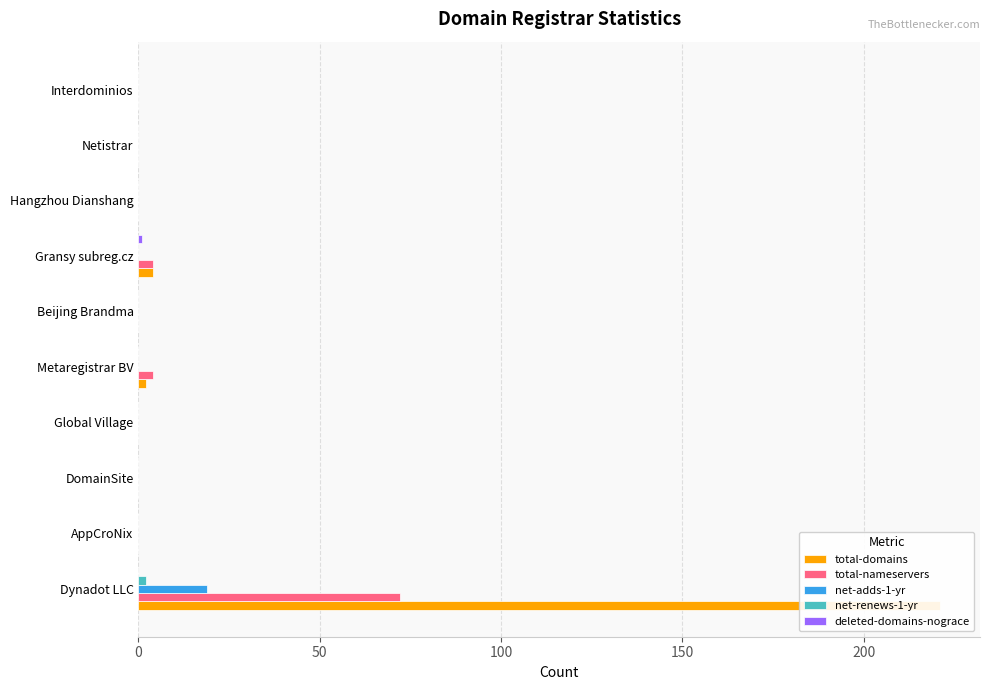

What position from the left is Gransy subreg.cz?

7